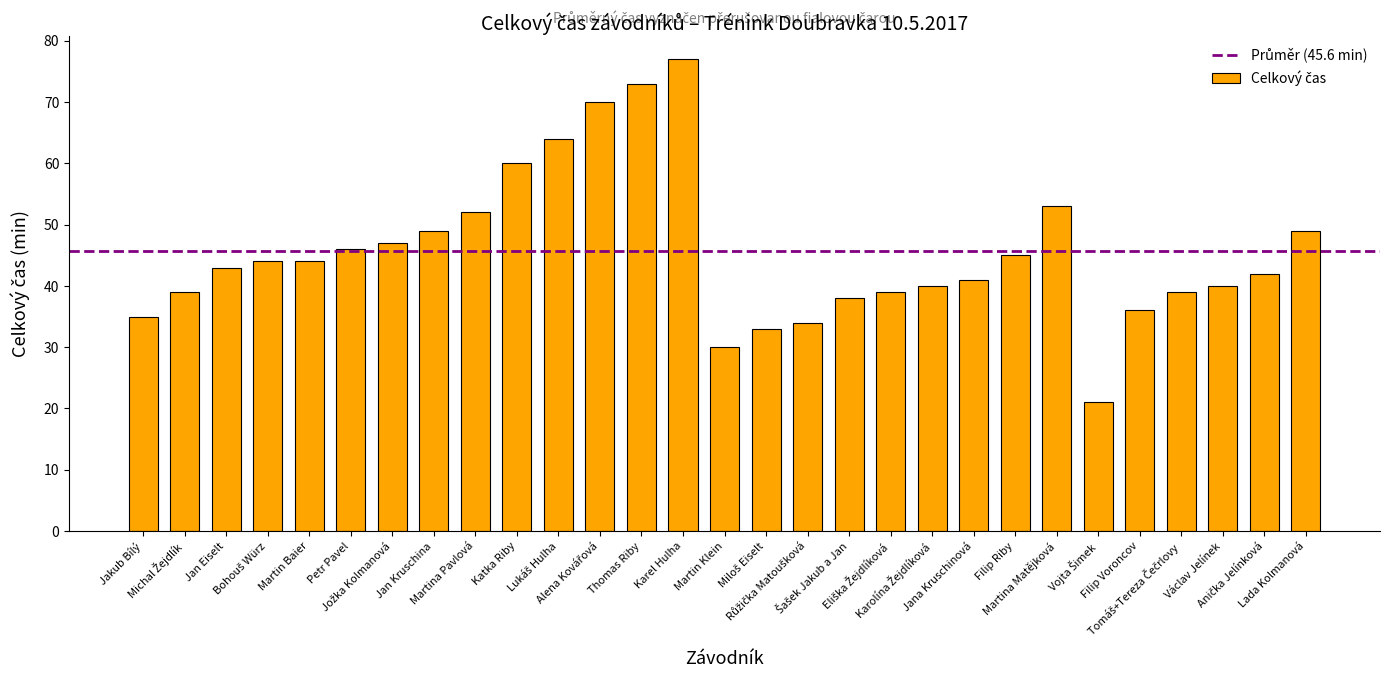

What position from the left is Jakub Bílý?

1